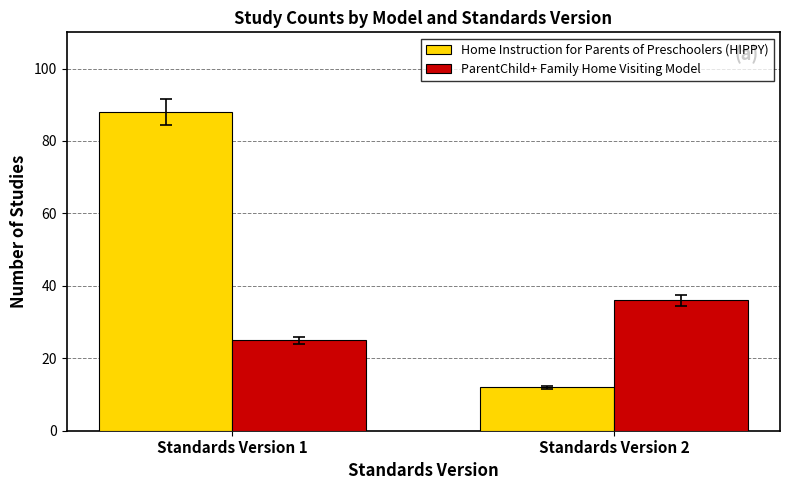

How many values in the Home Instruction for Parents of Preschoolers (HIPPY) series are below 88?

1